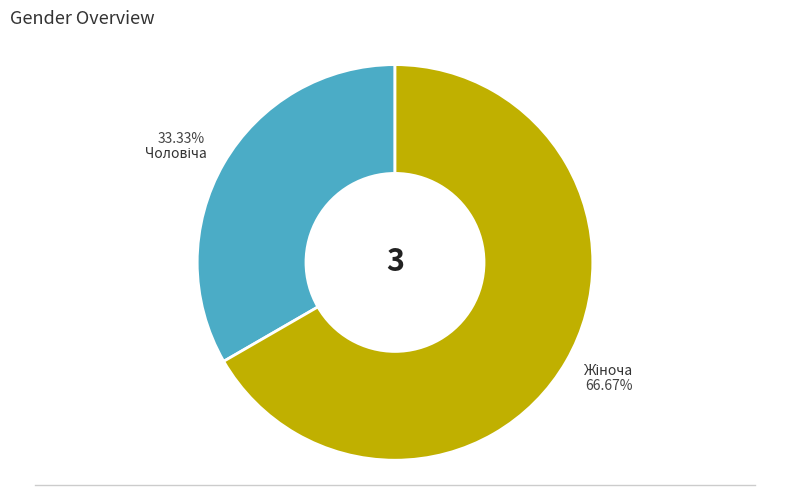

Is there a majority slice in this chart?

Yes